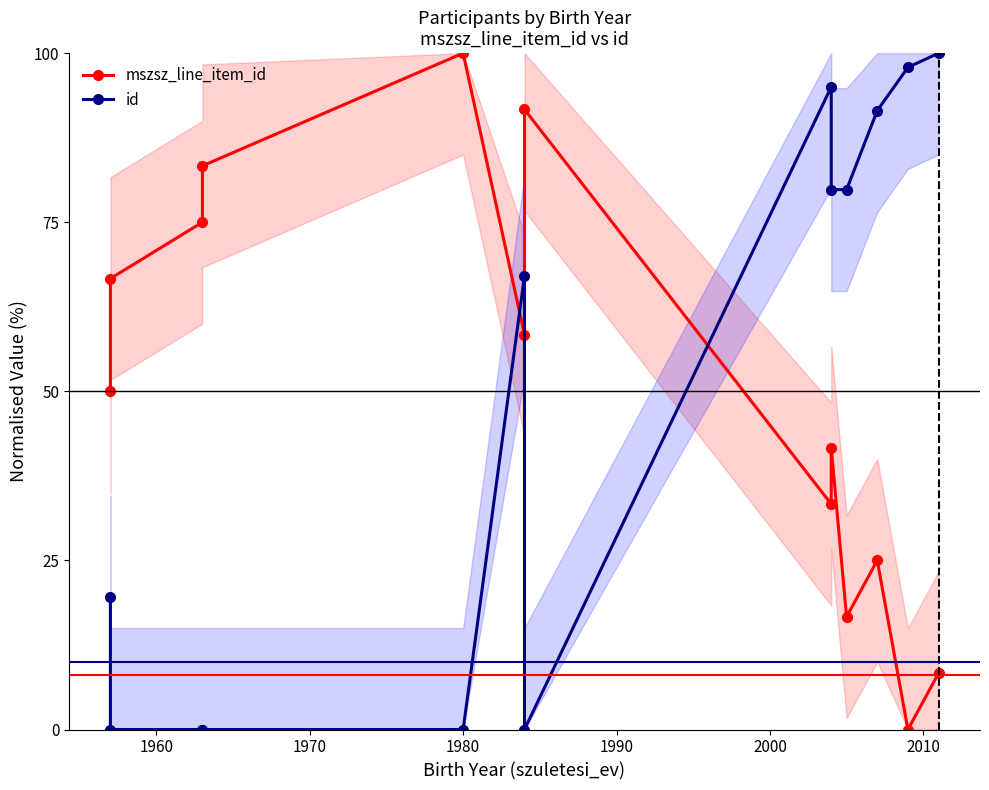

How many lines are shown in the chart?

2